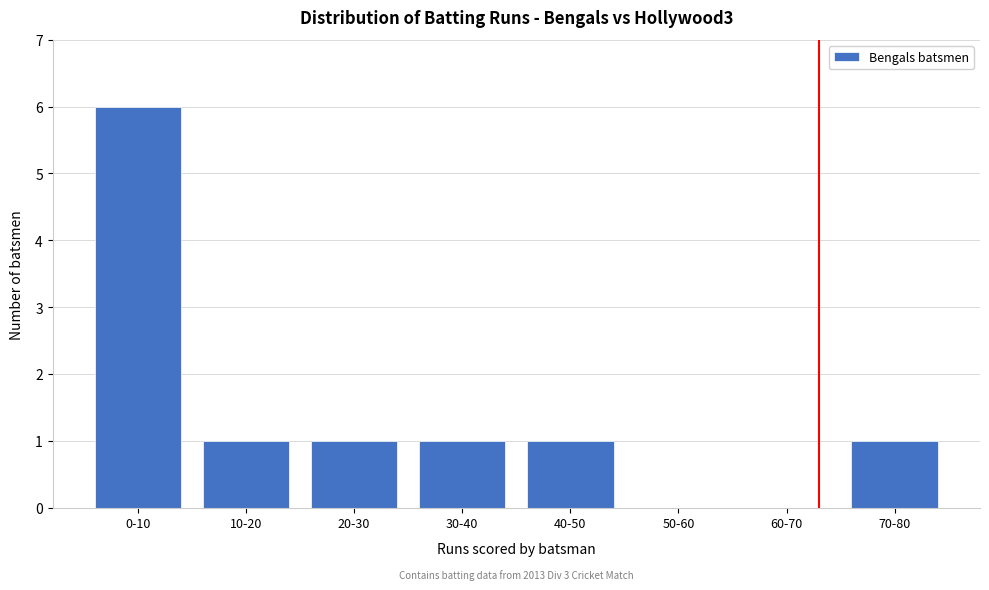

Reading left to right, extract all data points from this chart.

0-10=6	10-20=1	20-30=1	30-40=1	40-50=1	50-60=0	60-70=0	70-80=1